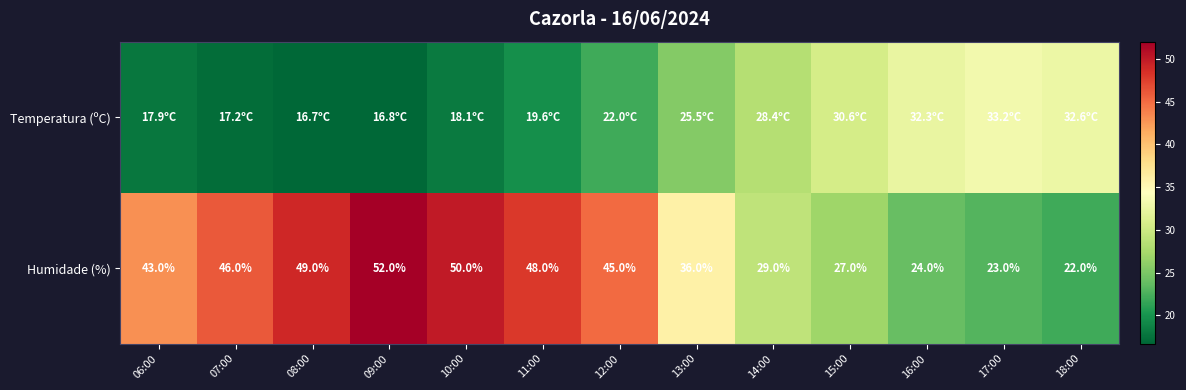

What is the sum of all Humidade (%) values?

494.0